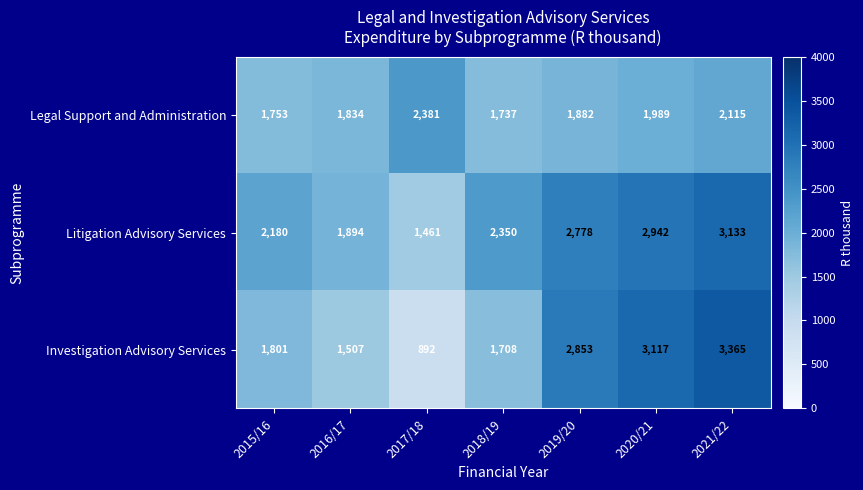

Rank the series by their average value, from highest to lowest.

Litigation Advisory Services, Investigation Advisory Services, Legal Support and Administration